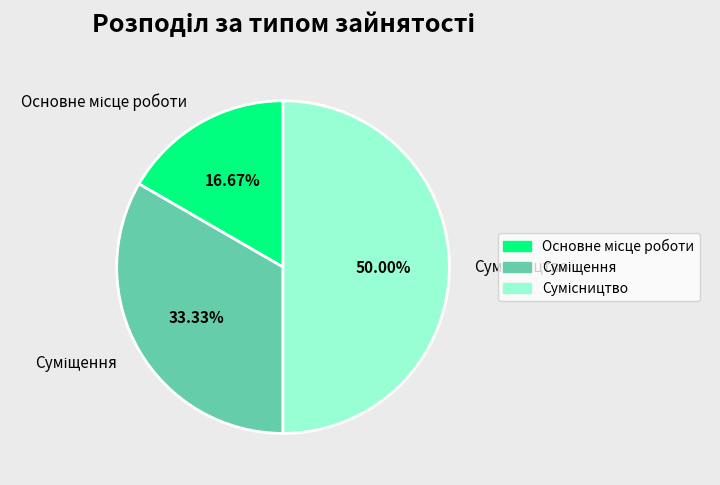

Is it true that Основне місце роботи is 24% of the pie?

False